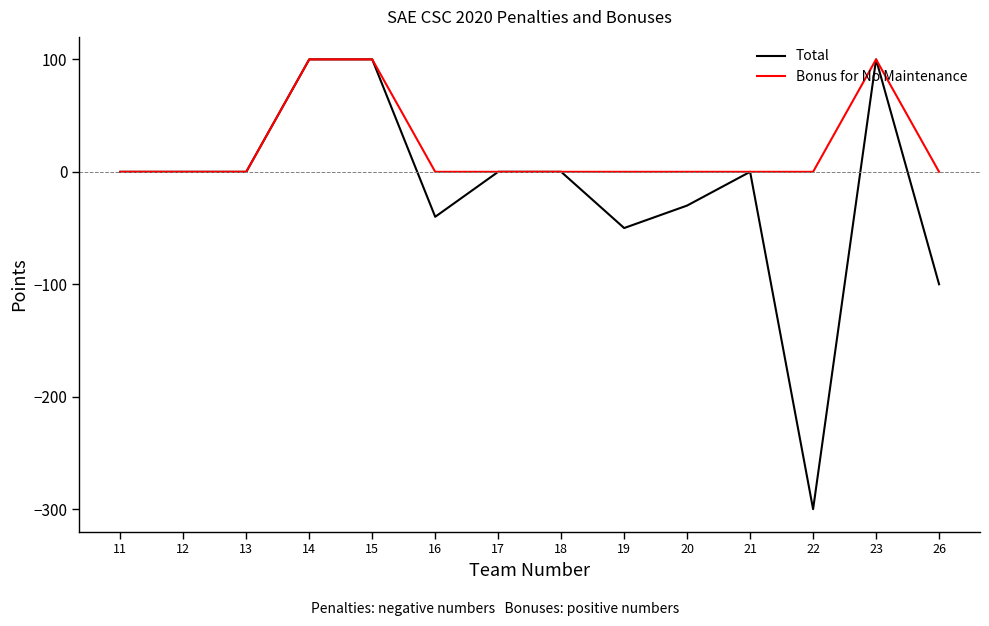

Is it true that Bonus for No Maintenance equals 65 at 12?

False